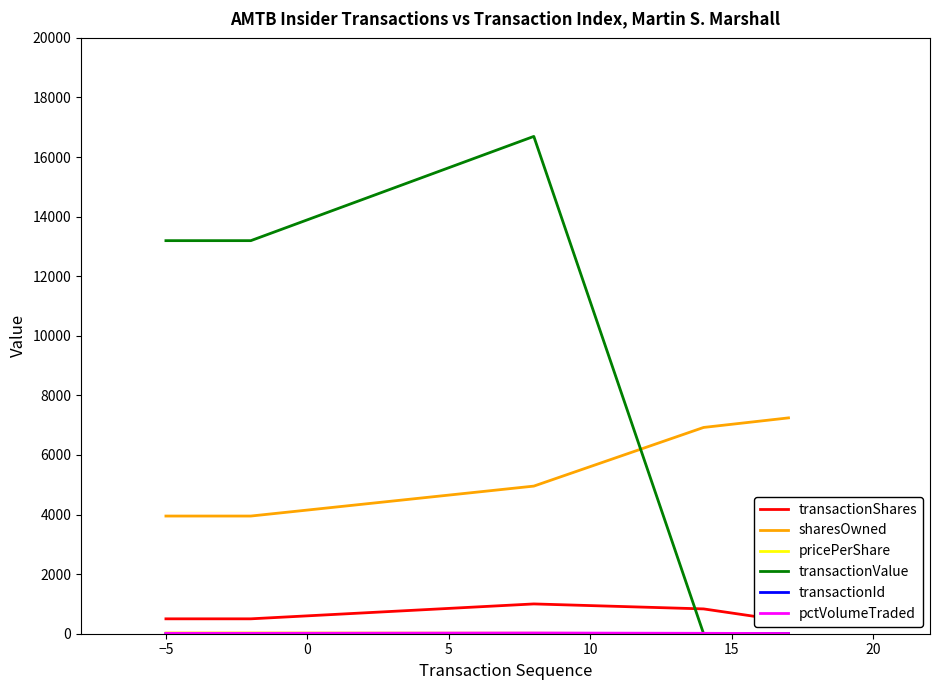

How many categories are shown in the chart?

5